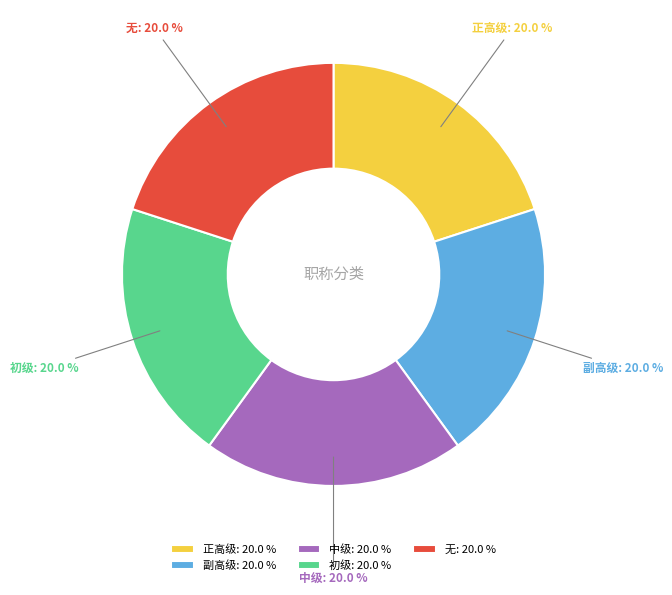

Approximately how many times larger is the value at 中级 compared to 副高级?

1.0